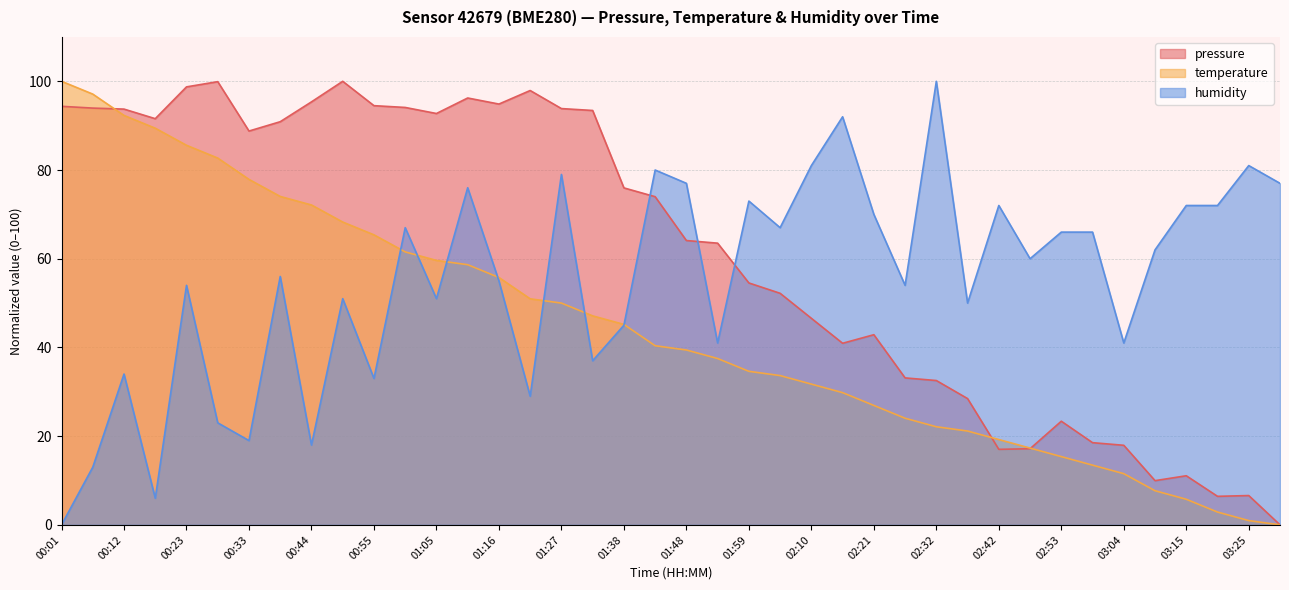

What is the difference between the pressure values at 02:32 and 01:00?

61.6